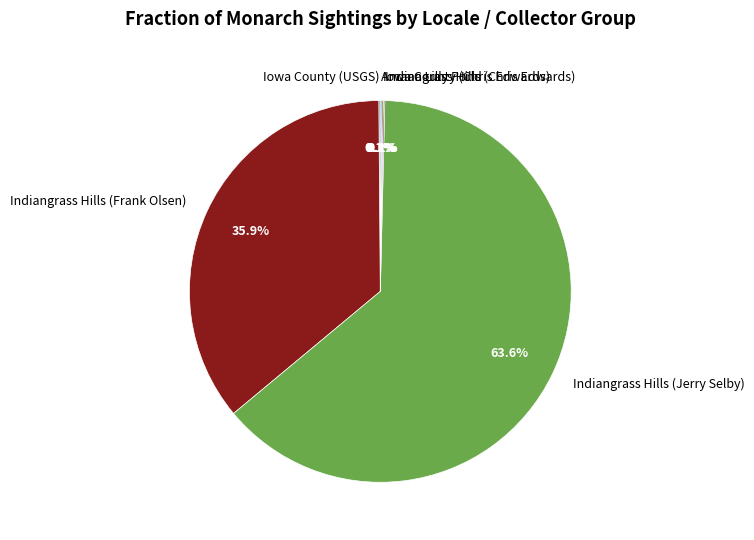

Does Indiangrass Hills (Frank Olsen) represent more than half of the total?

No